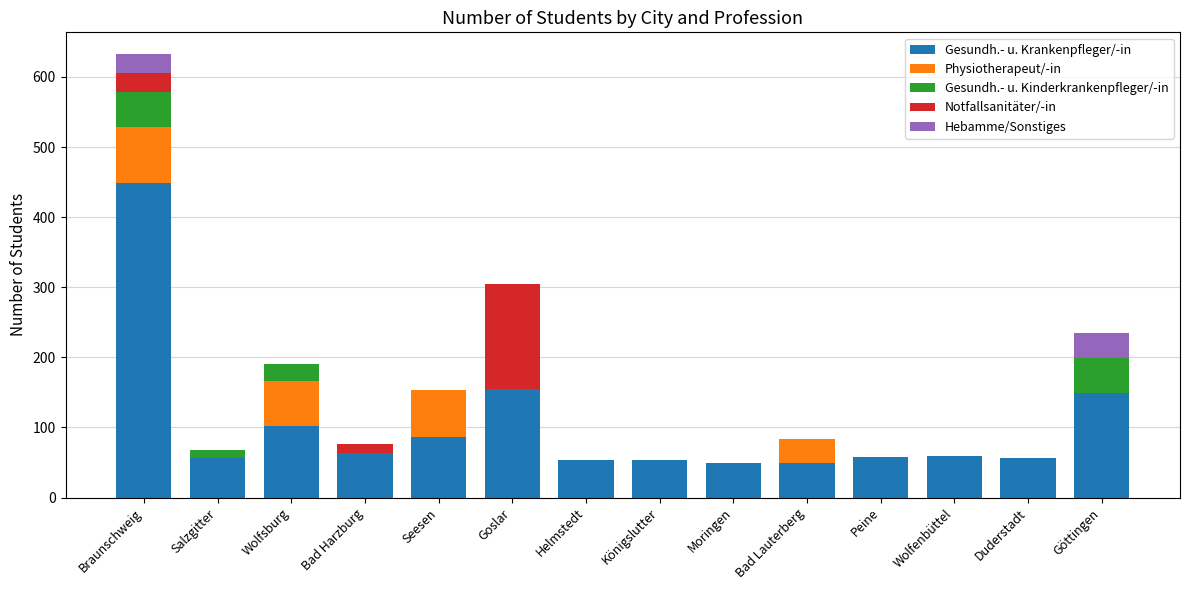

At which category is the sum across all series the highest?

Braunschweig